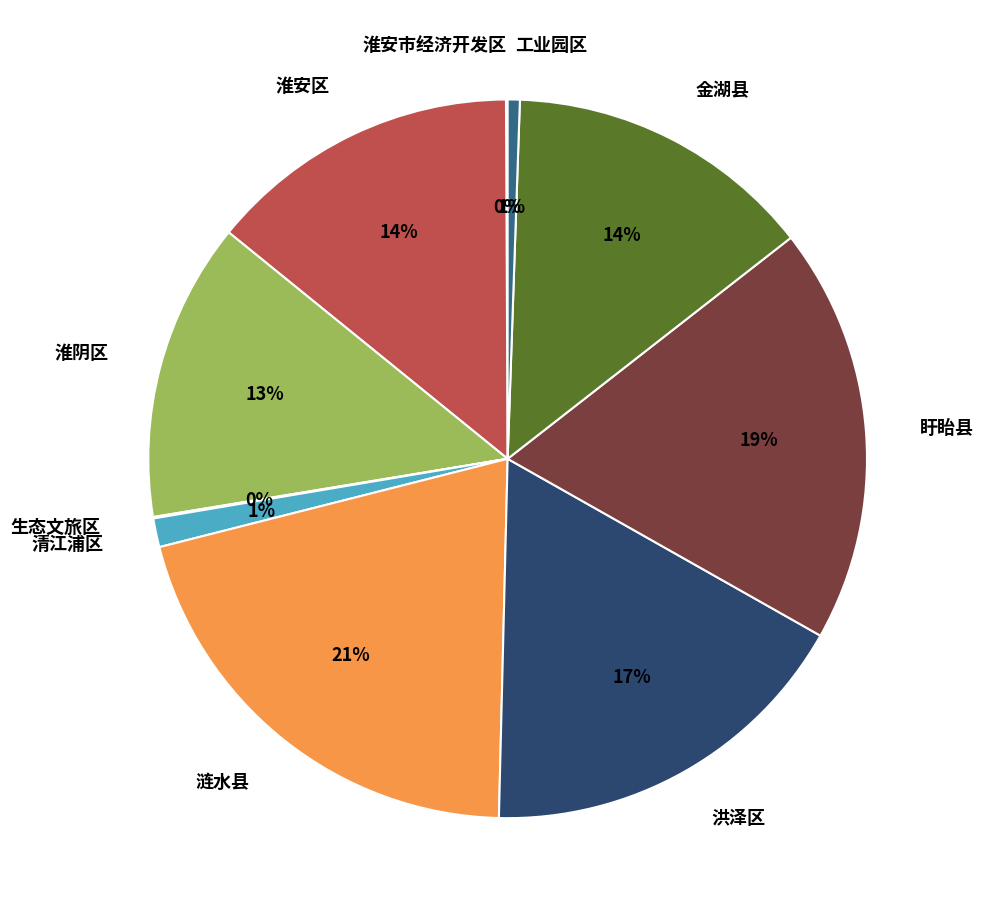

Do 清江浦区 and 盱眙县 together represent more than half of the pie?

No